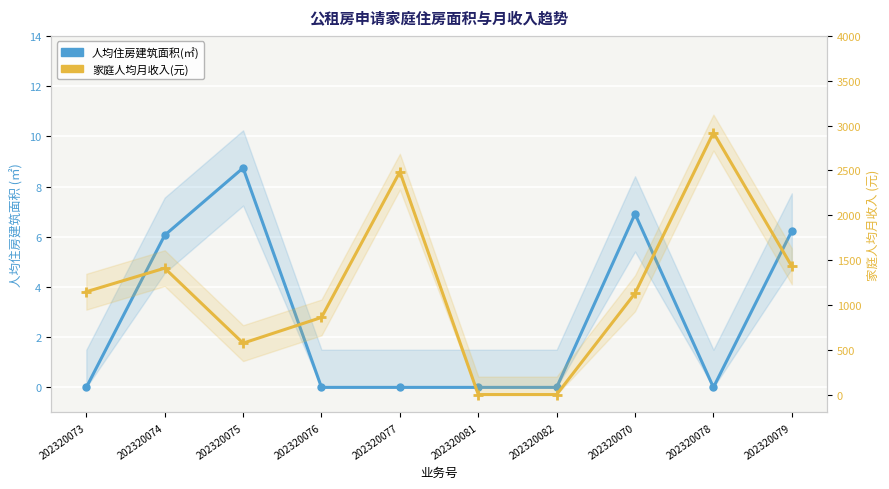

At 202320076, list the series in order from largest to smallest.

家庭人均月收入(元), 人均住房建筑面积(㎡)